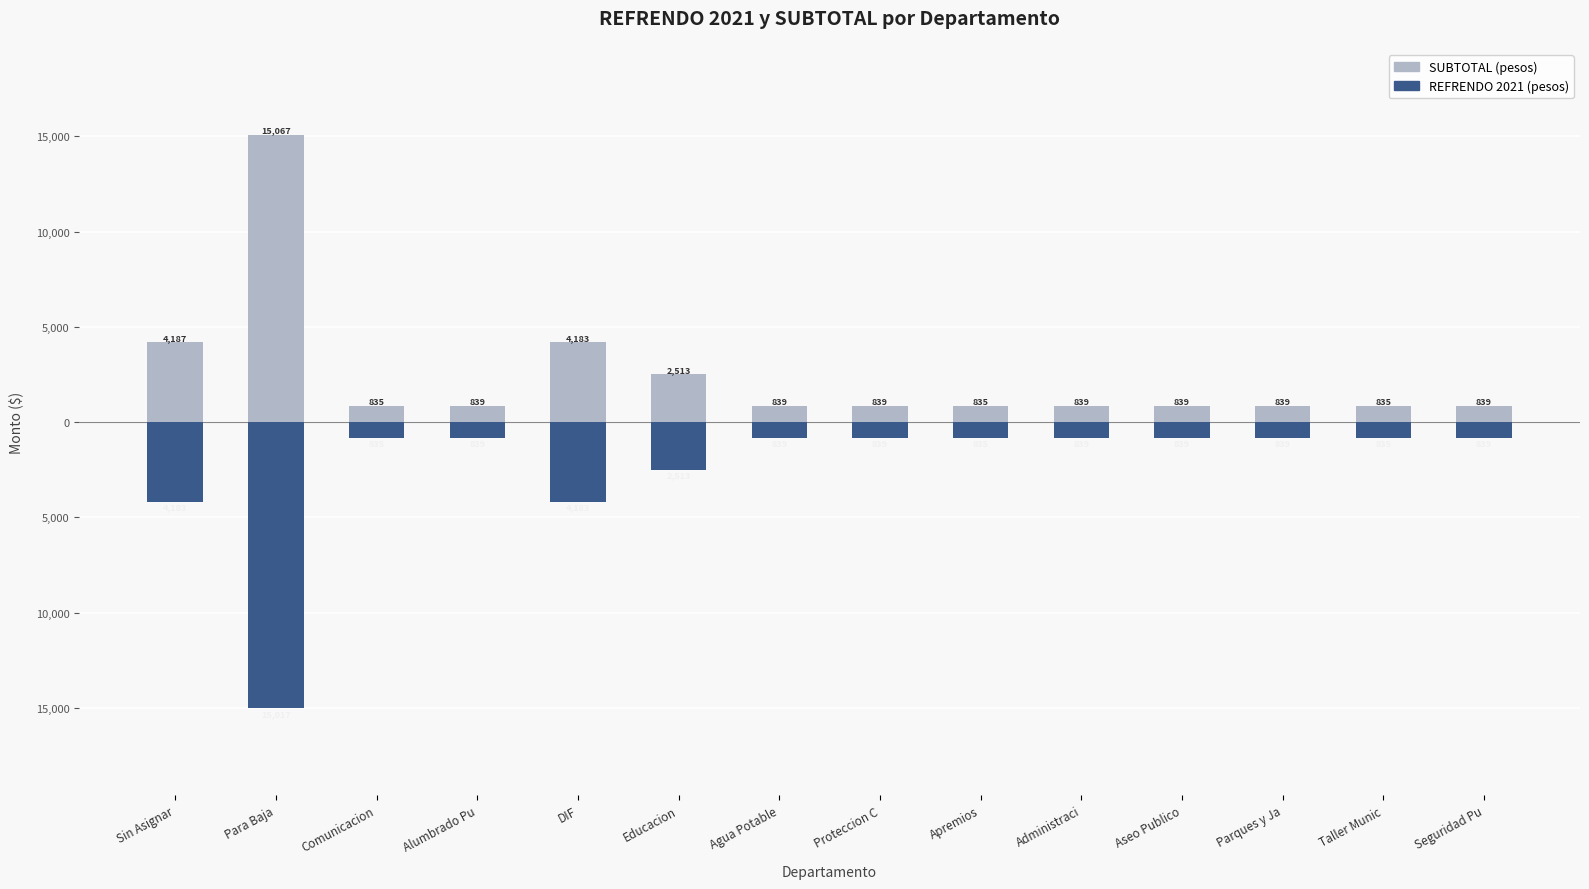

How many series are shown in this chart?

2